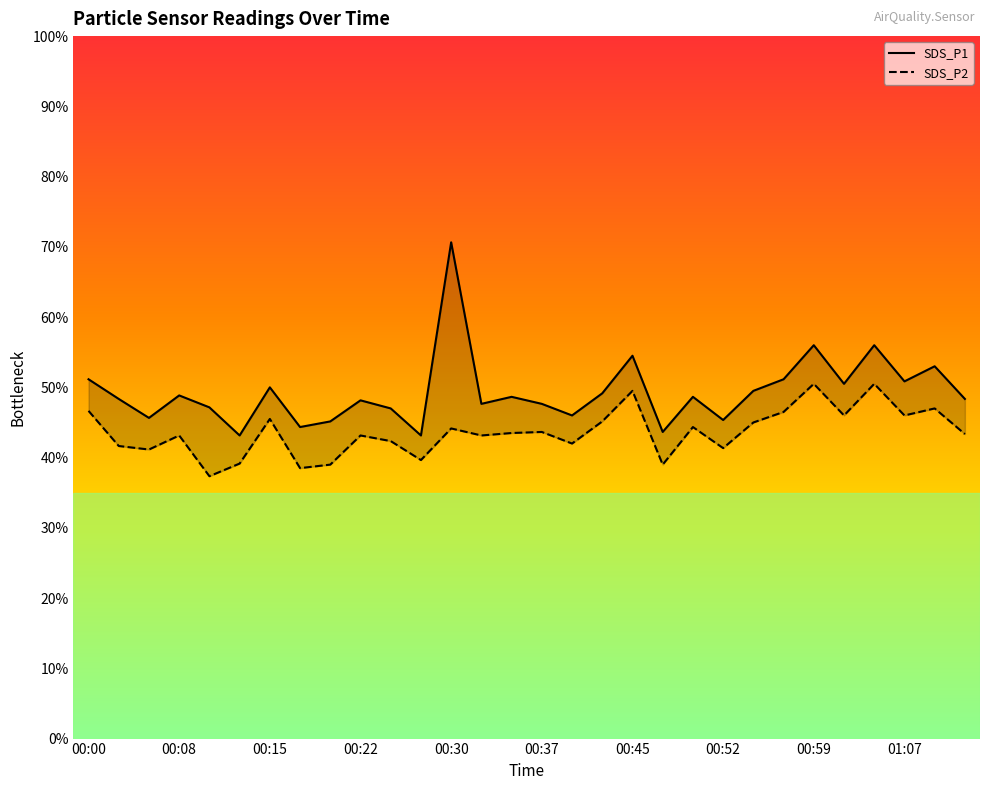

What is the maximum value for SDS_P2?

10.1